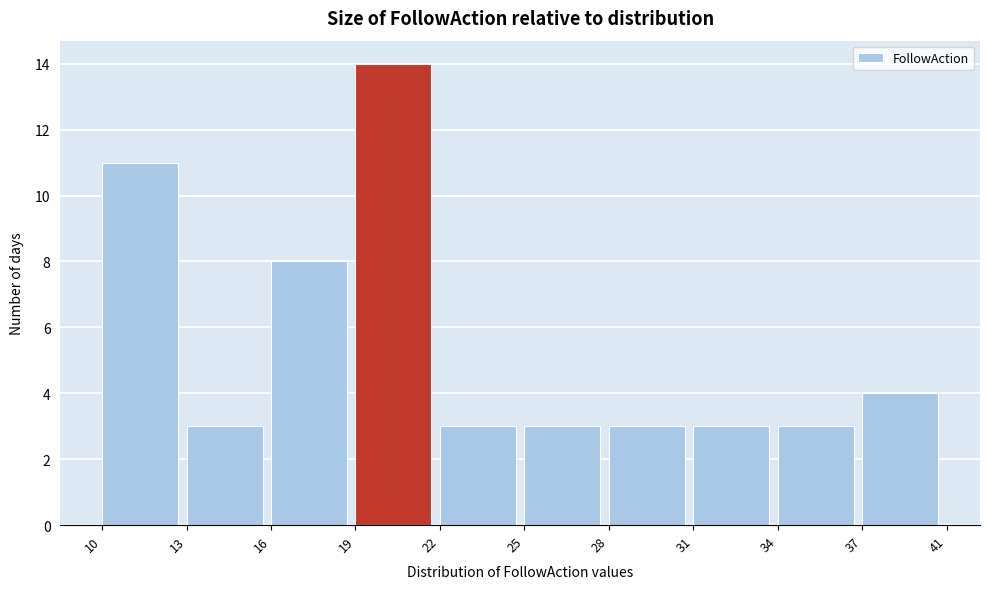

Reading left to right, transcribe all the data shown in this chart.

11	3	8	14	3	3	3	3	3	4